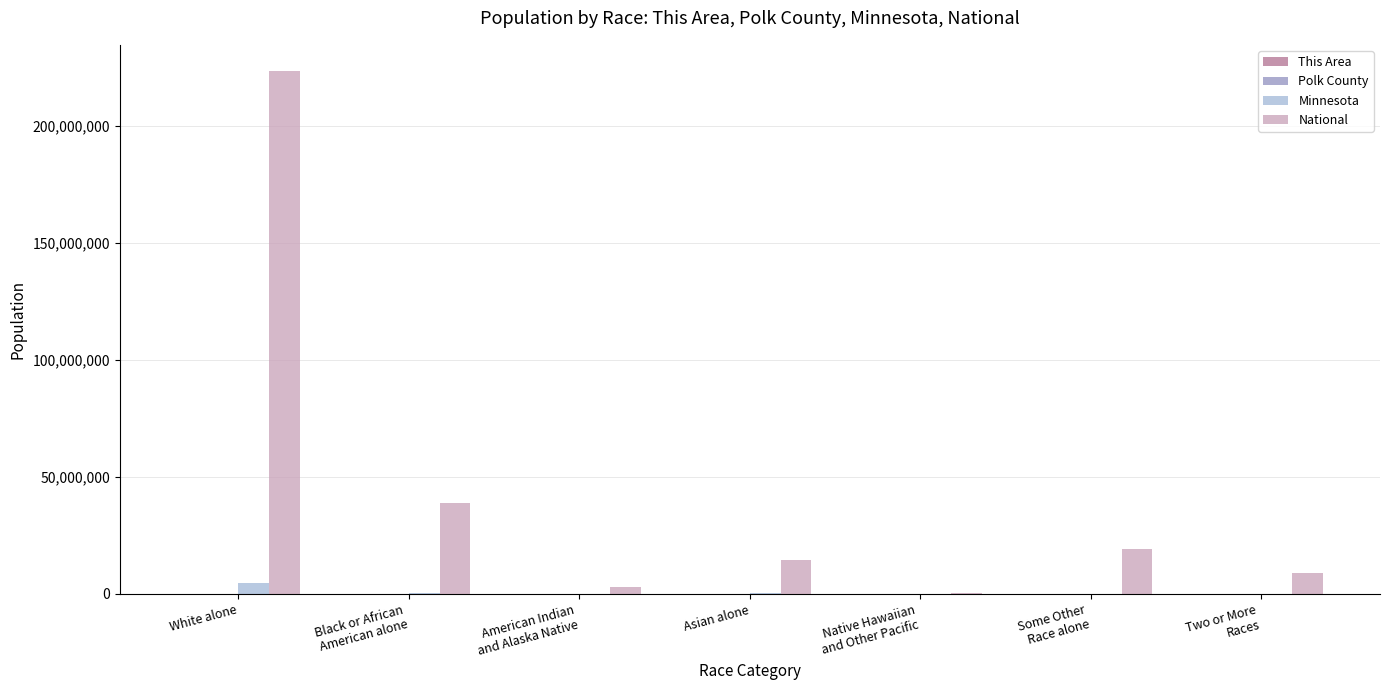

Which series has the largest total across all categories?

National